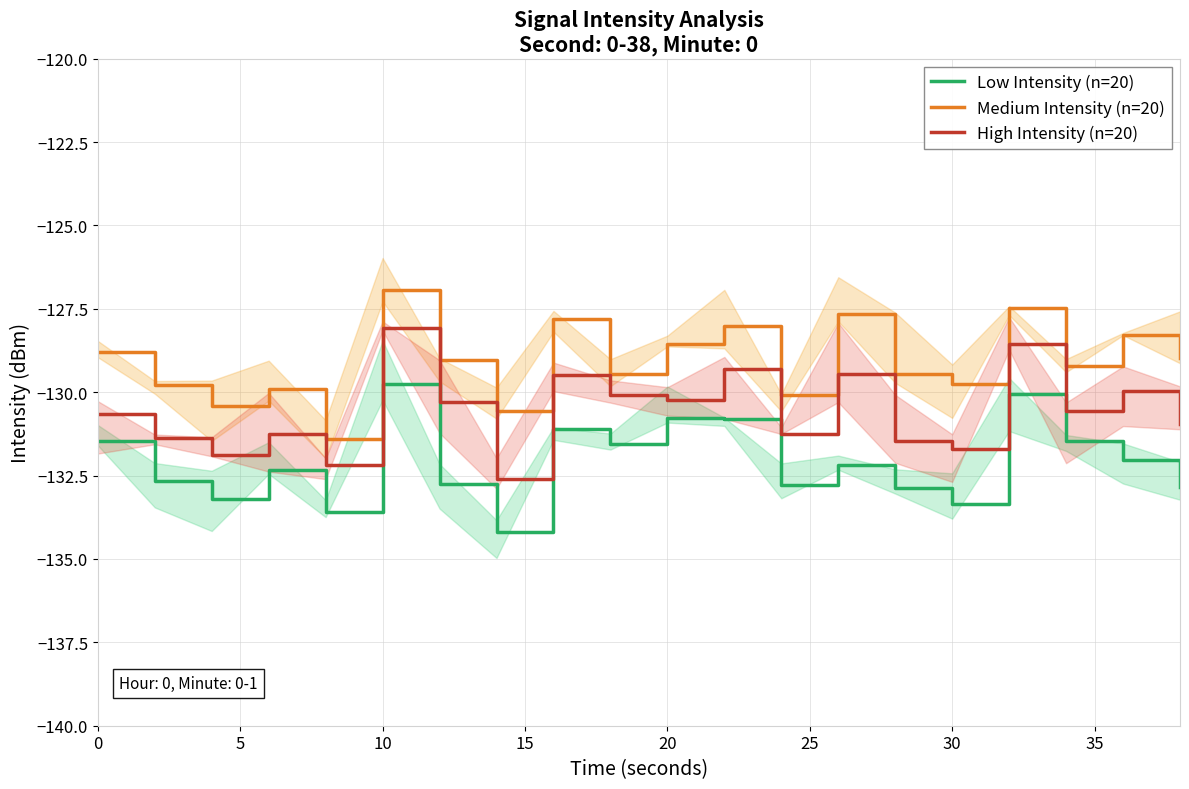

How many distinct data groups are displayed?

3